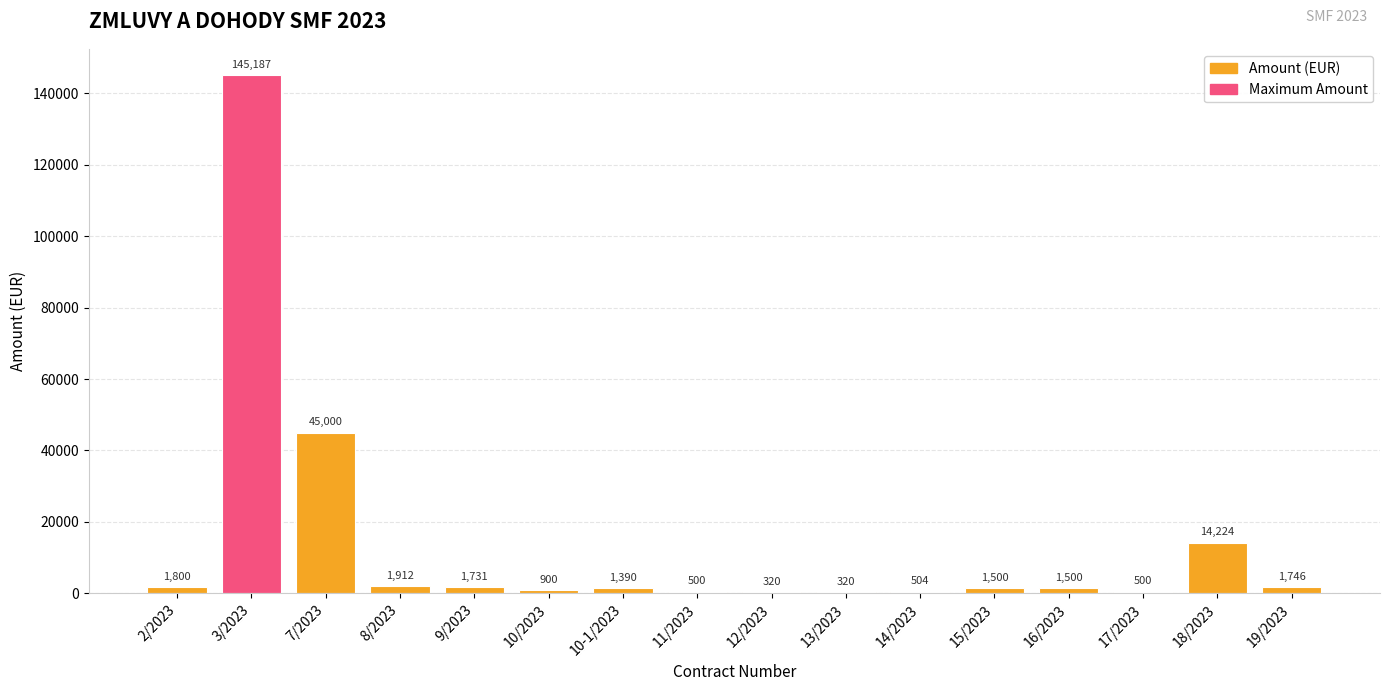

True or false: the data shows 500 at 11/2023.

True